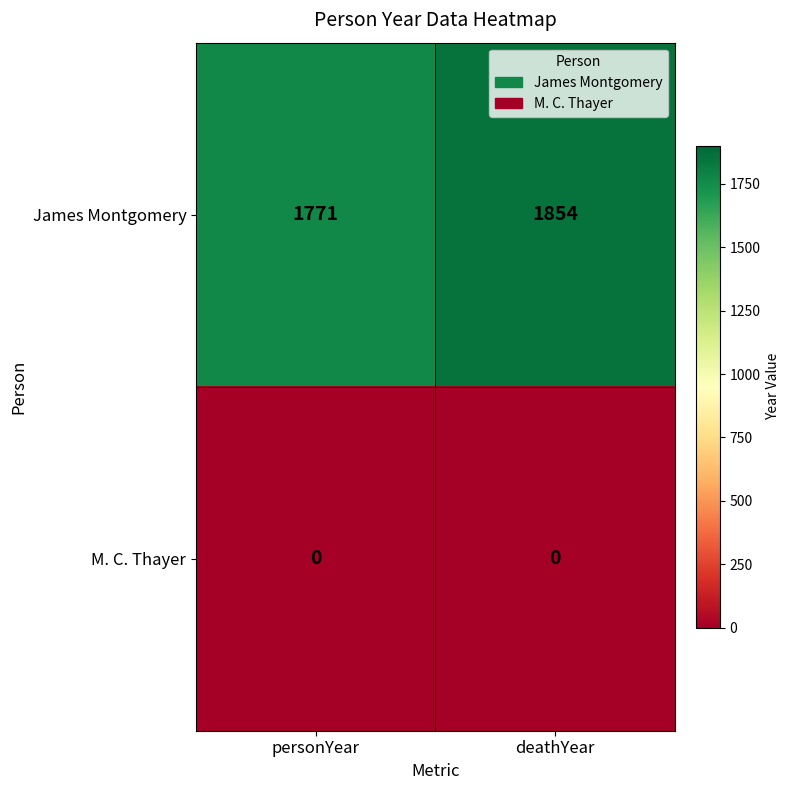

What is the sum of the James Montgomery values at personYear and deathYear?

3625